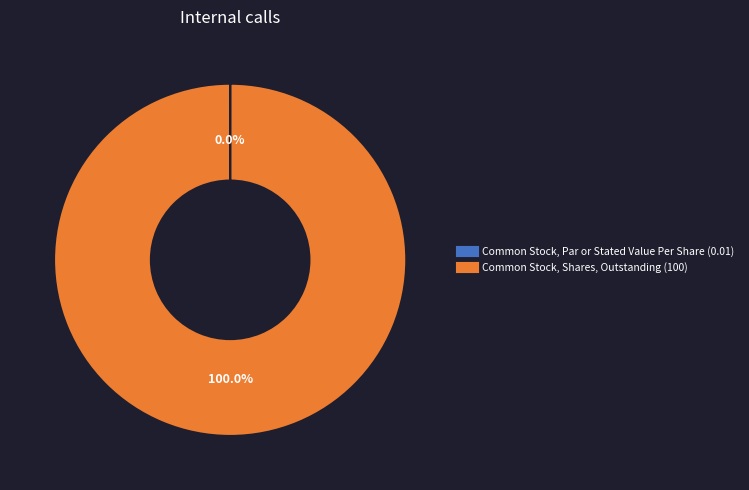

Which slice is the largest?

Common Stock, Shares, Outstanding